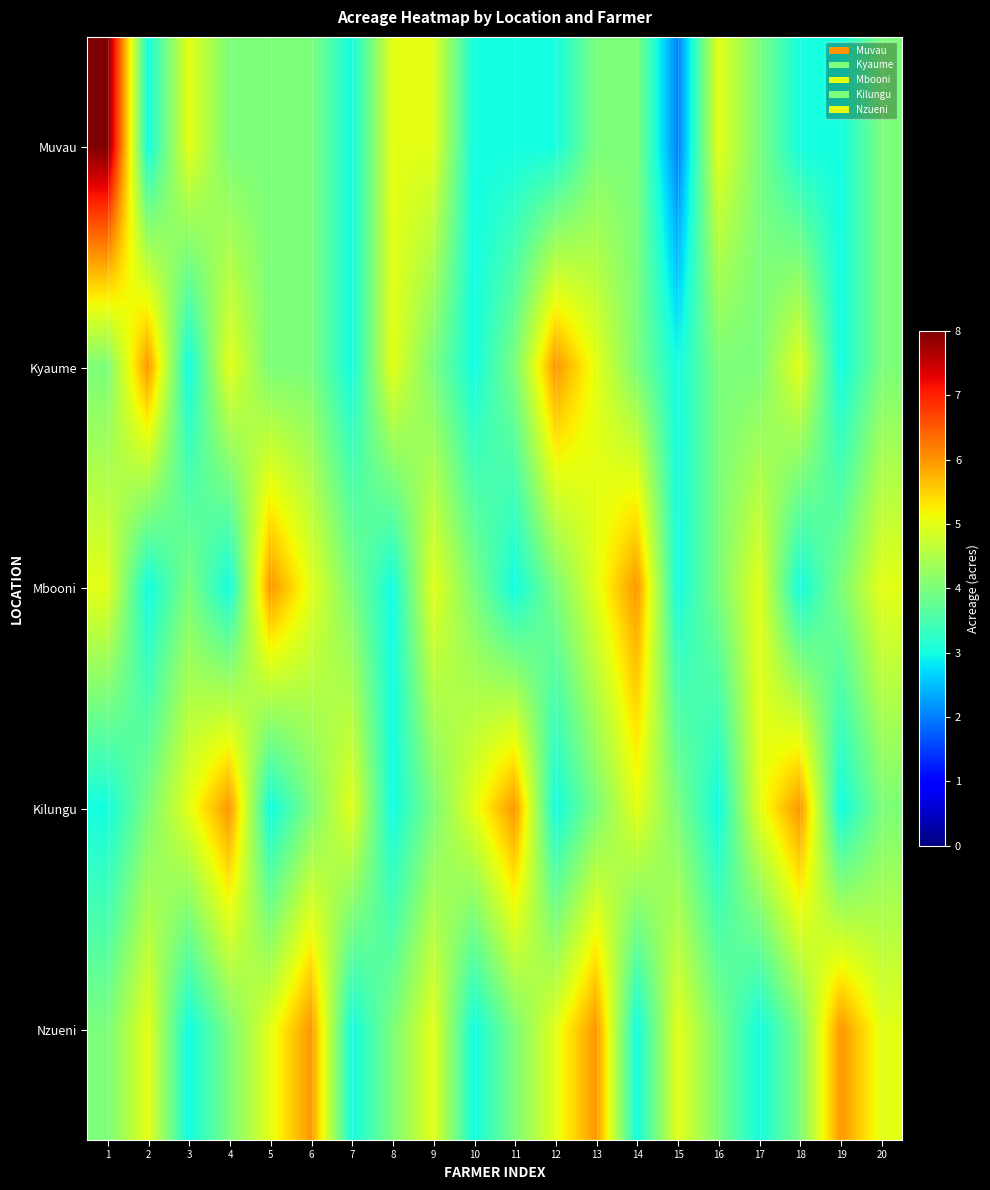

What is the total value across all series at 20?

22